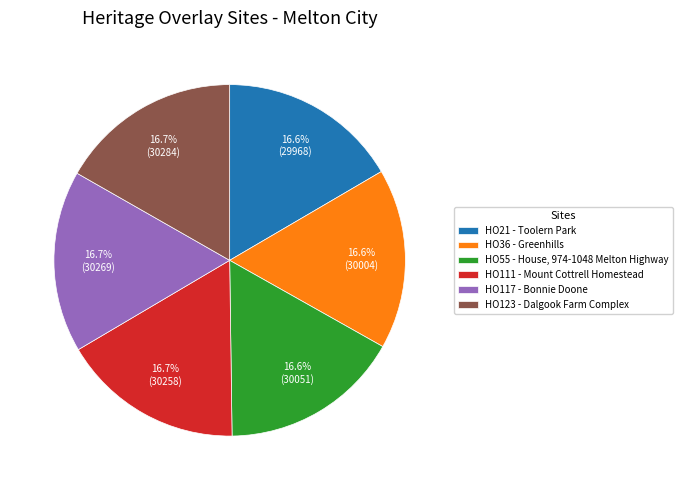

To the nearest percent, what portion does HO117 - Bonnie Doone represent?

17%